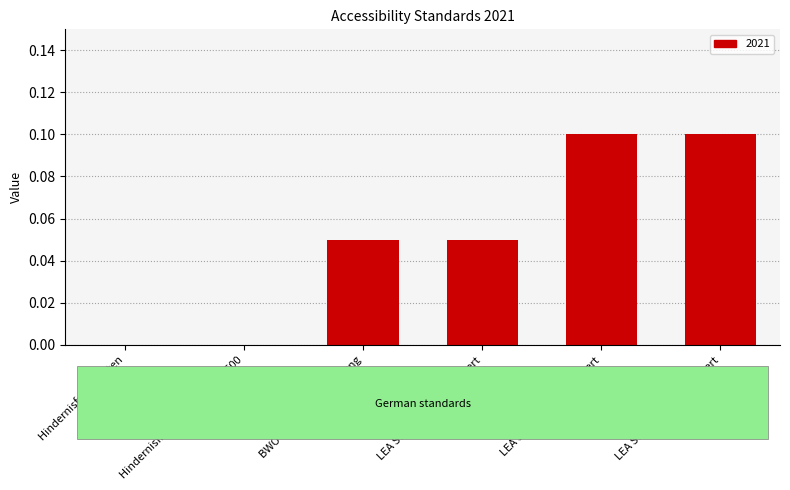

What is the sum of all values?

0.3